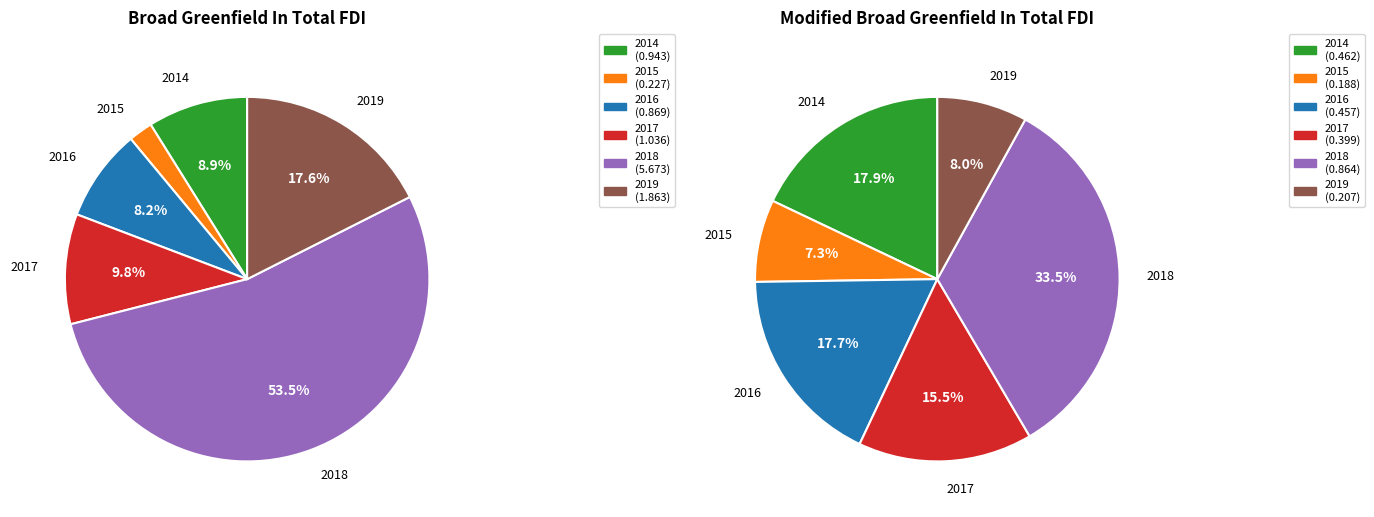

To the nearest percent, what percentage of the pie is 2018?

53%